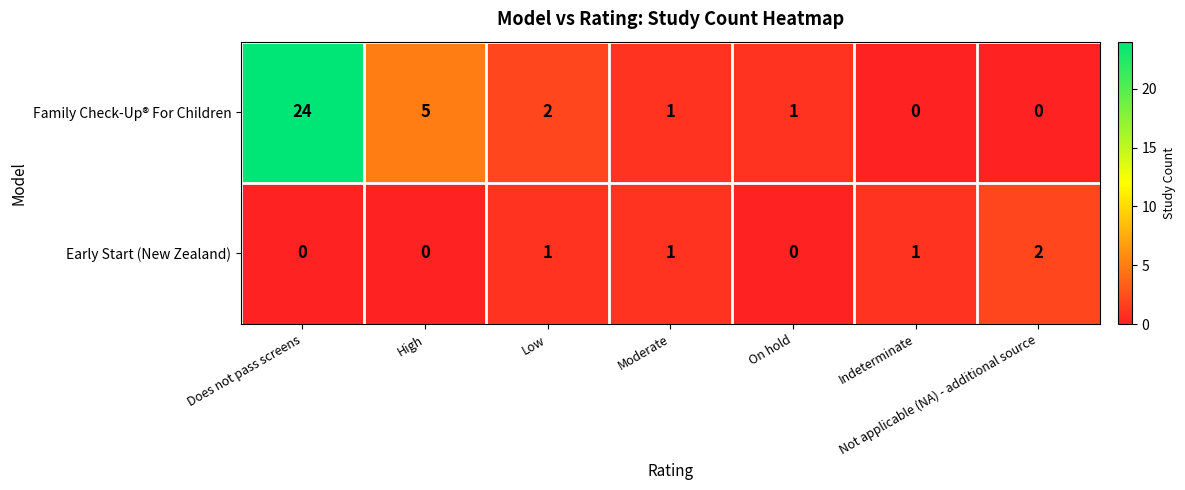

True or false: Early Start (New Zealand) has a value of 1 at Does not pass screens.

False